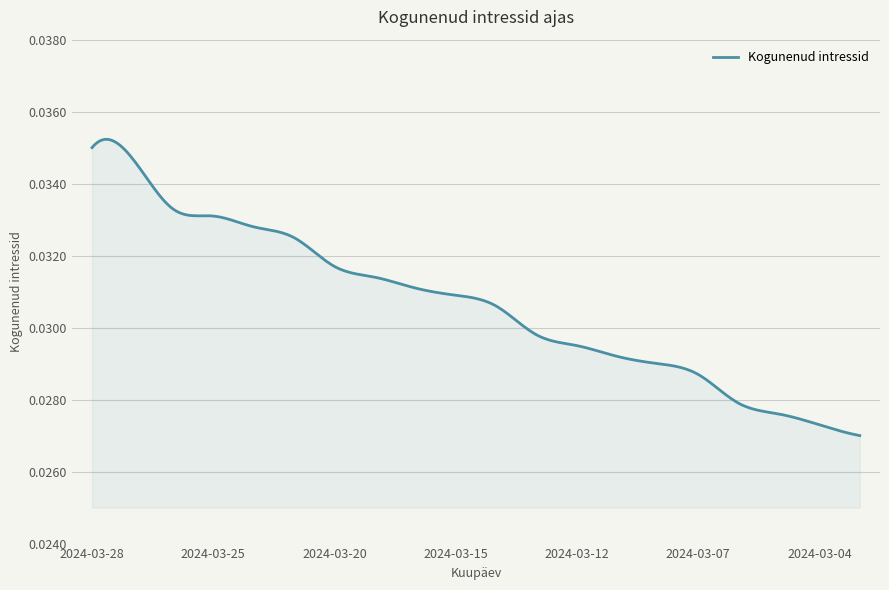

How many lines are shown in the chart?

1